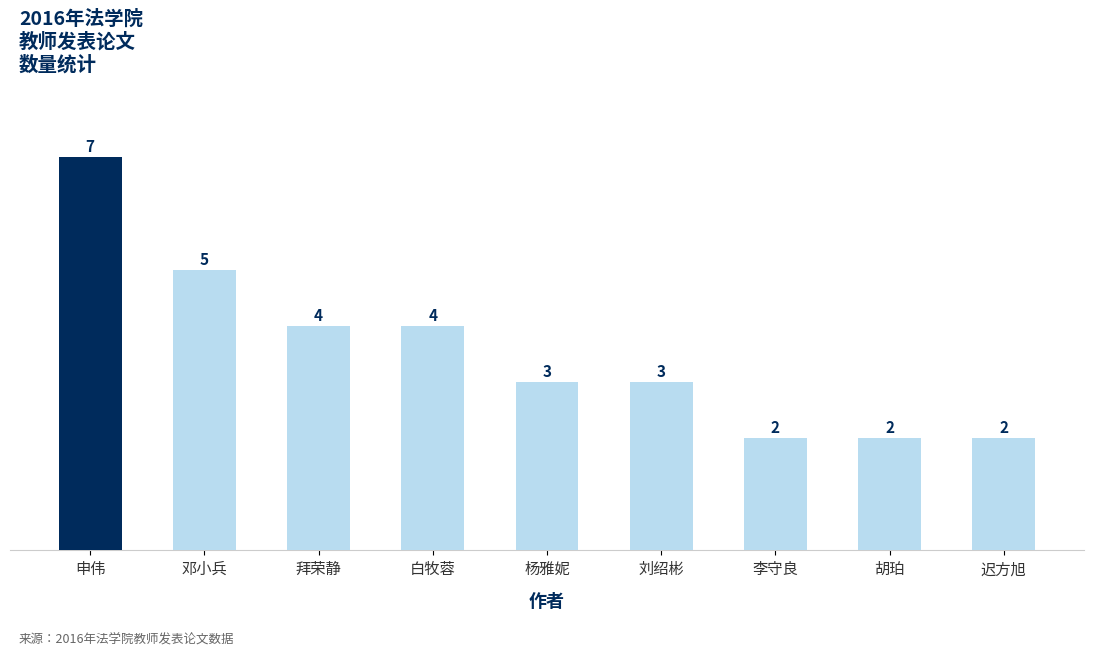

True or false: the data shows 1 at 胡珀.

False